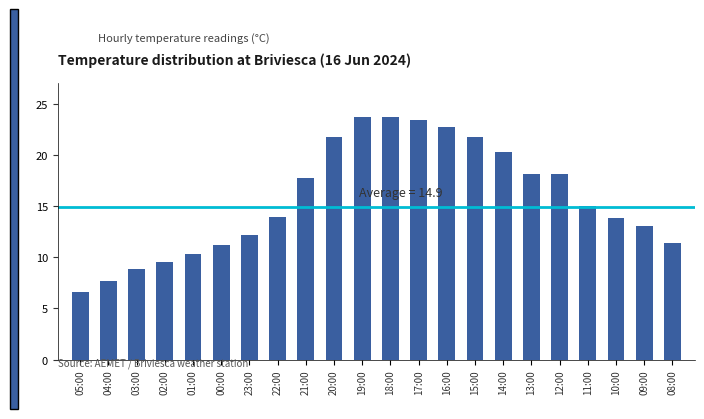

What position from the left is 01:00?

5